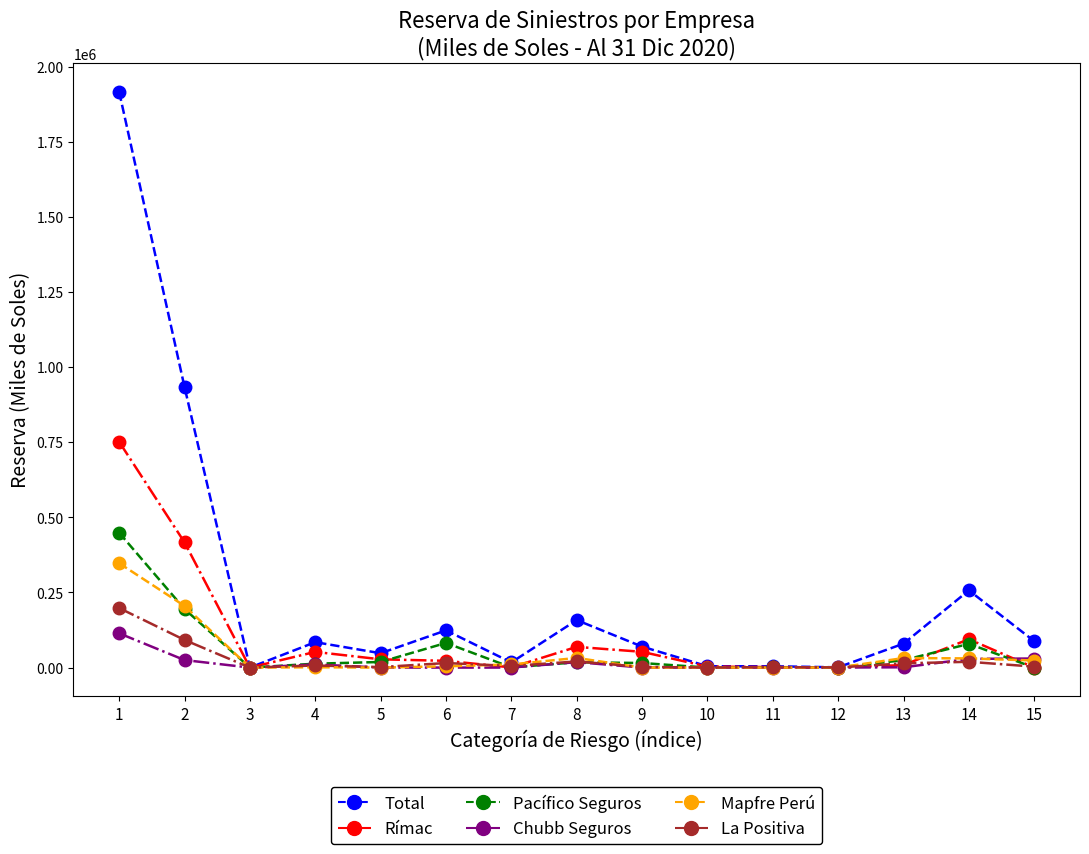

Count the number of categories in the chart.

15